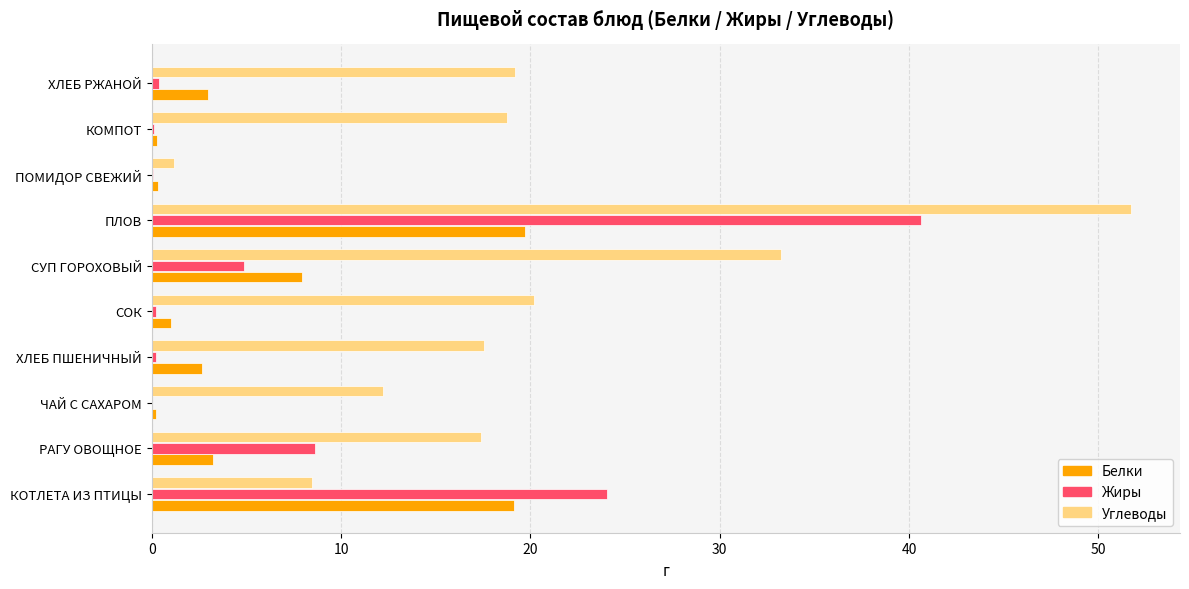

Which category has the highest value in the Жиры series?

ПЛОВ